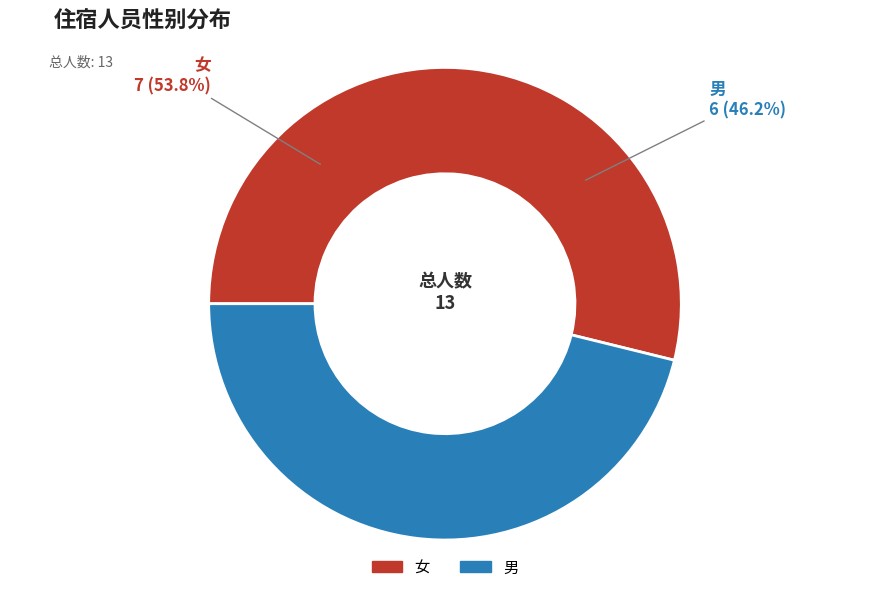

To the nearest percent, what is the average slice percentage?

50%